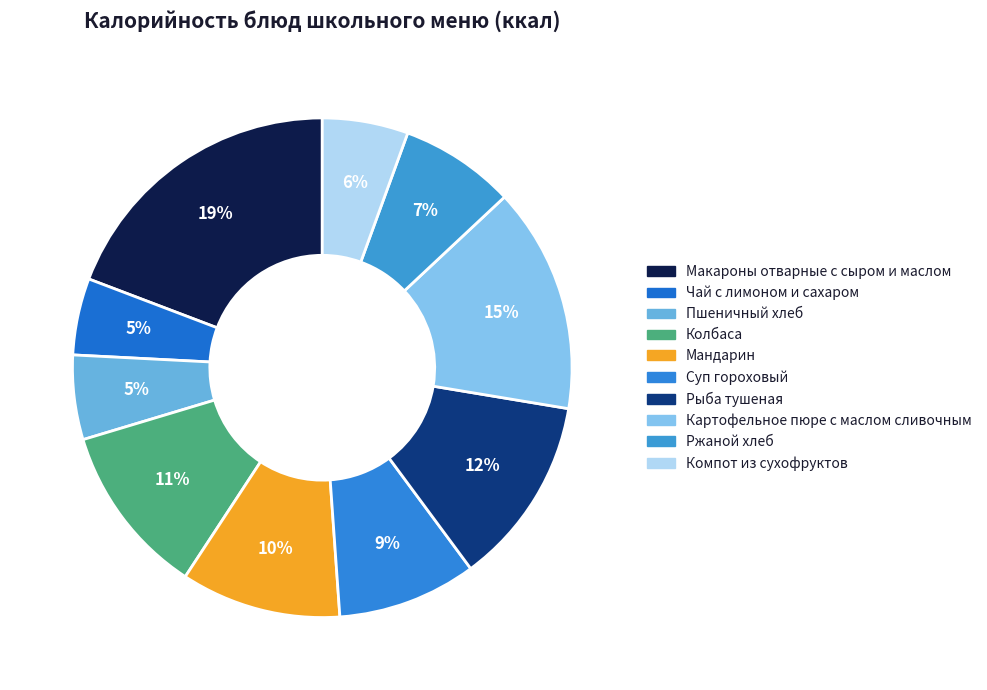

What is the change in value from Чай с лимоном и сахаром to Суп гороховый?

+42.9